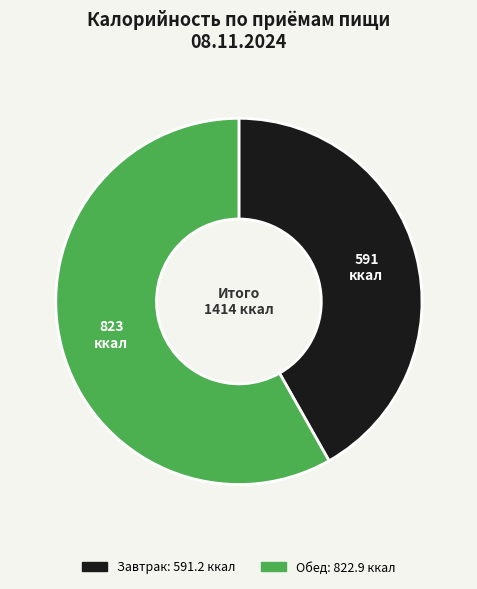

Which slice is the smallest?

Завтрак